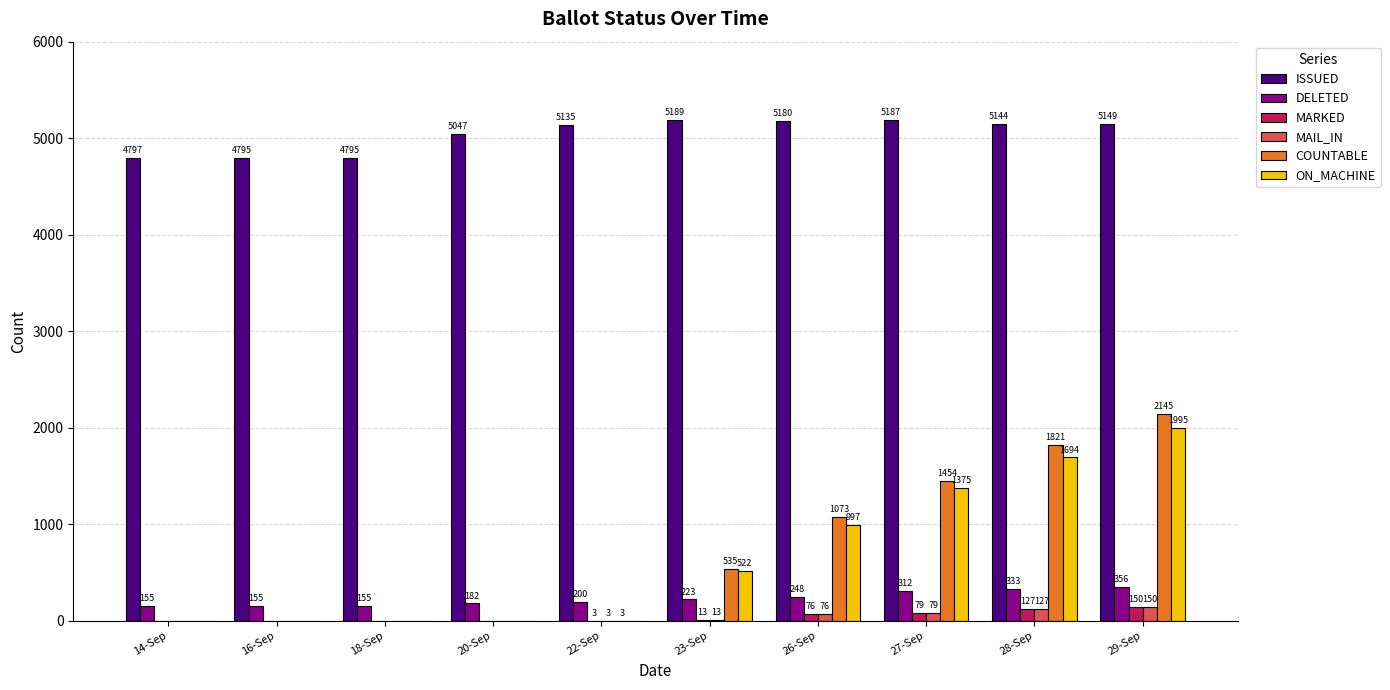

True or false: ON_MACHINE has a value of 907 at 27-Sep.

False